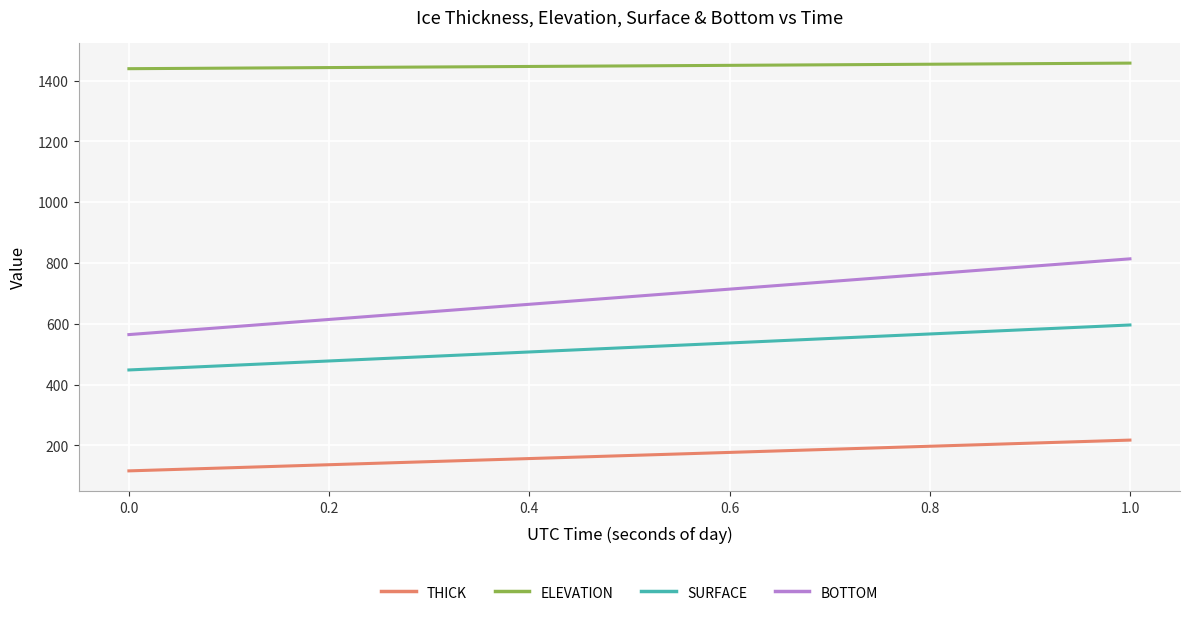

What is the difference between the maximum and minimum values in the SURFACE series?

147.9